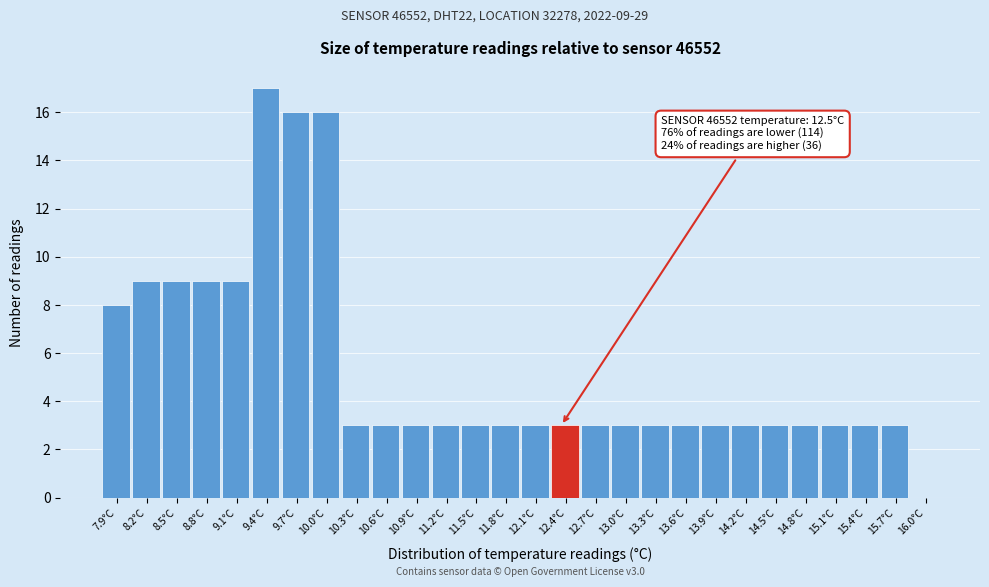

Reading right to left, transcribe all the data shown in this chart.

16.0°C=0	15.7°C=3	15.4°C=3	15.1°C=3	14.8°C=3	14.5°C=3	14.2°C=3	13.9°C=3	13.6°C=3	13.3°C=3	13.0°C=3	12.7°C=3	12.4°C=3	12.1°C=3	11.8°C=3	11.5°C=3	11.2°C=3	10.9°C=3	10.6°C=3	10.3°C=3	10.0°C=16	9.7°C=16	9.4°C=17	9.1°C=9	8.8°C=9	8.5°C=9	8.2°C=9	7.9°C=8